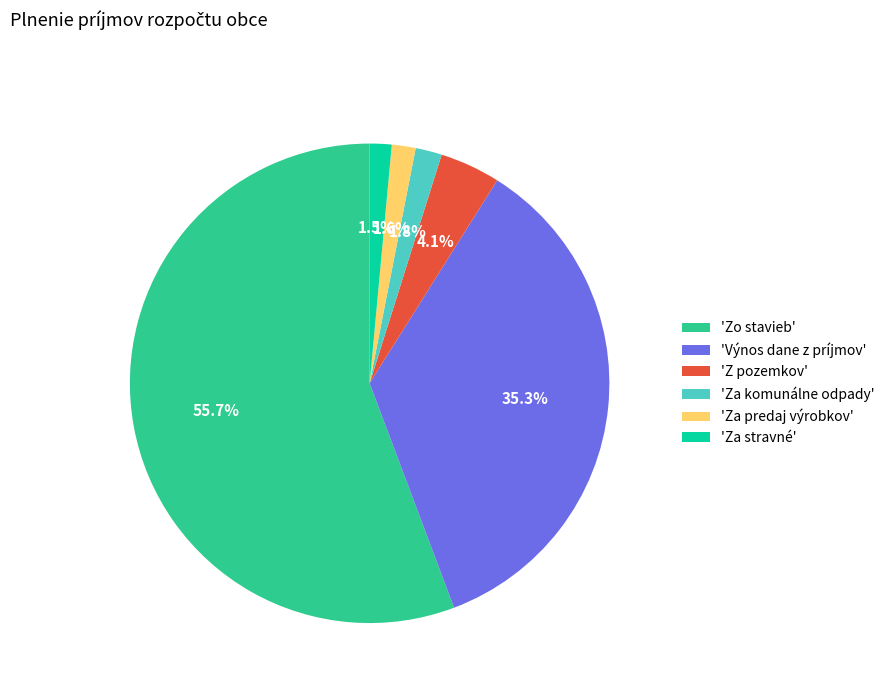

Which has a higher value, 'Z pozemkov' or 'Za predaj výrobkov'?

'Z pozemkov'